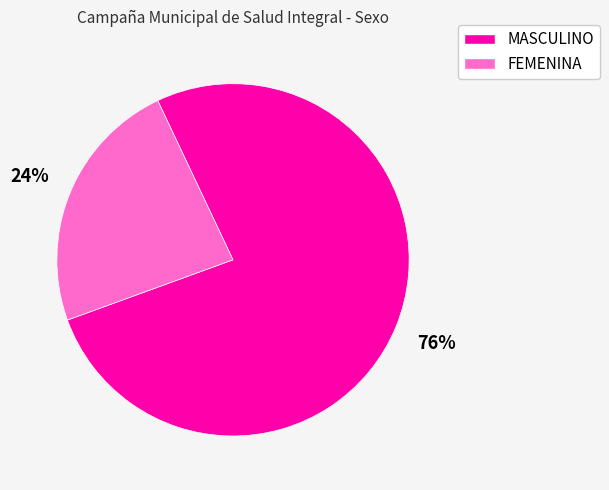

How many segments does this pie chart have?

2